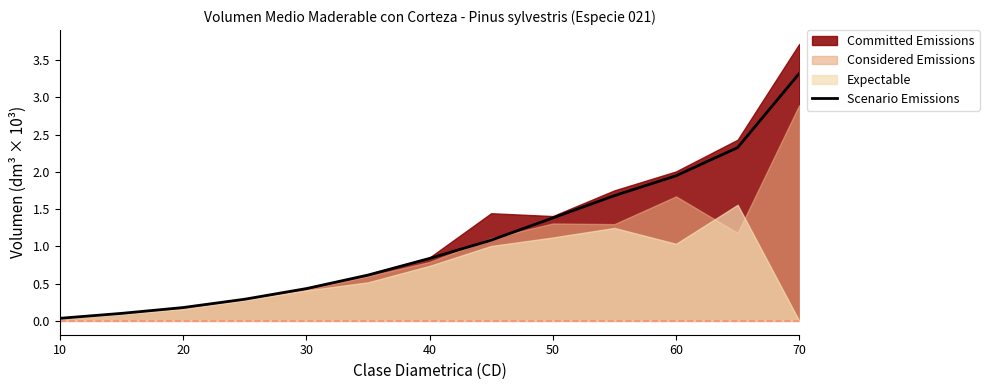

Is it true that Scenario Emissions equals 0.0 at 10?

True